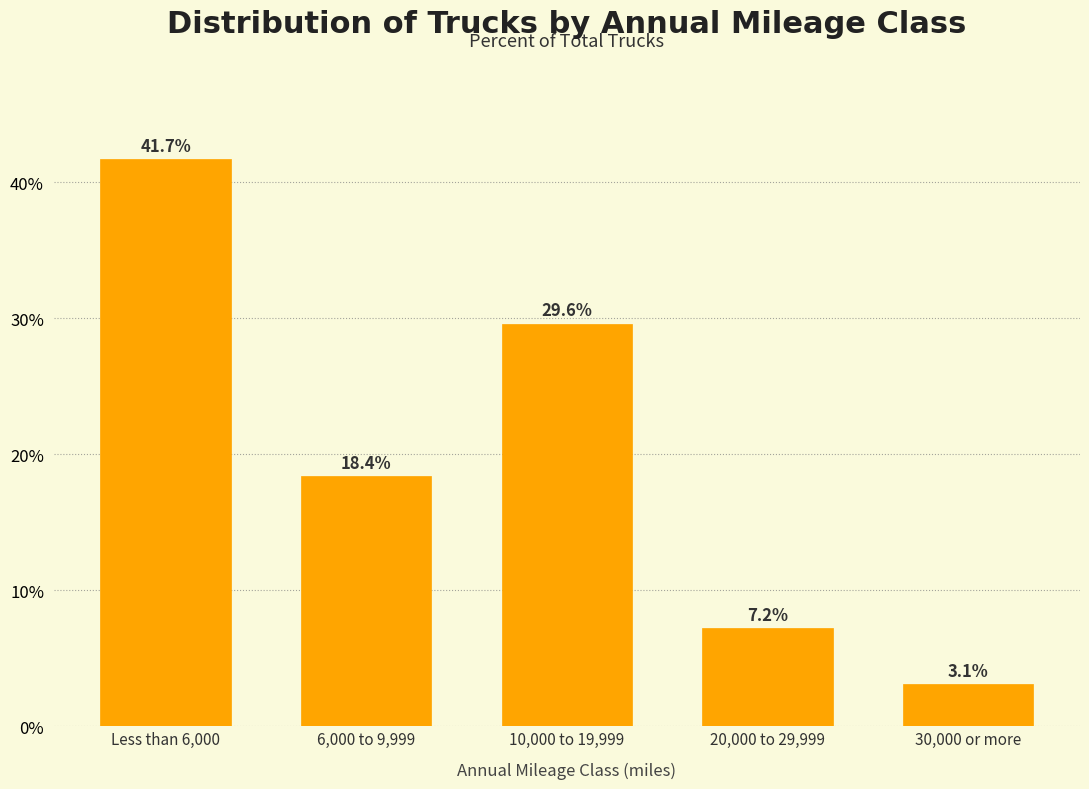

Reading right to left, list all the values displayed in this chart.

30,000 or more=3.1	20,000 to 29,999=7.2	10,000 to 19,999=29.6	6,000 to 9,999=18.4	Less than 6,000=41.7